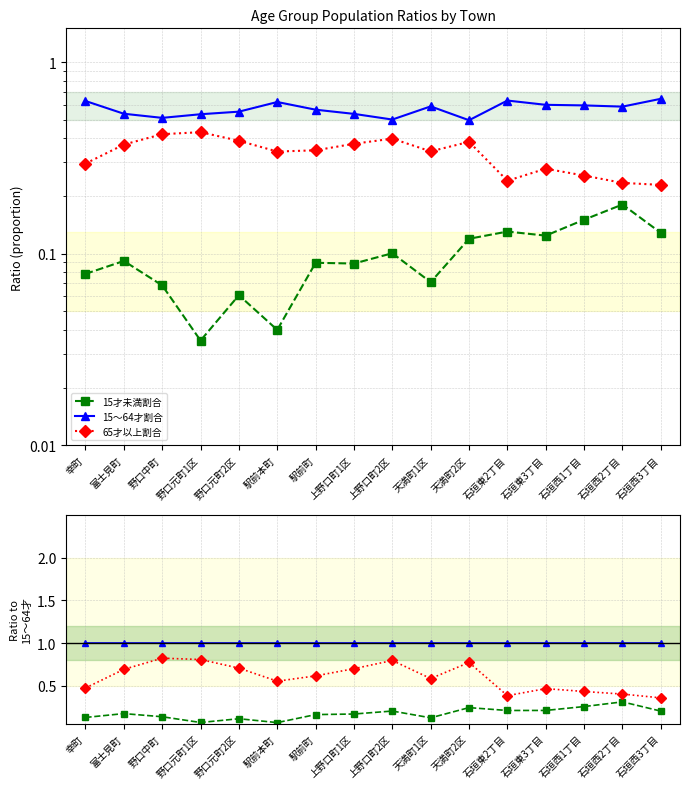

What are all the series names shown in the legend?

15才未満割合, 15～64才割合, 65才以上割合